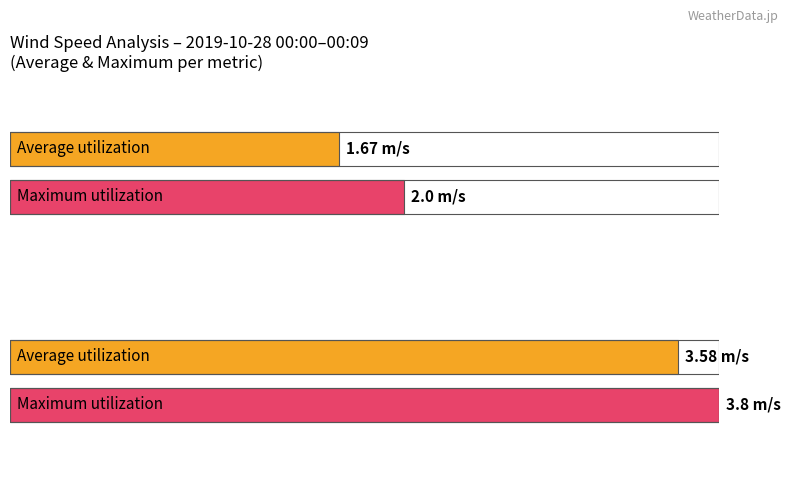

Which series has the largest range (max minus min)?

Average wind speed (m/s)